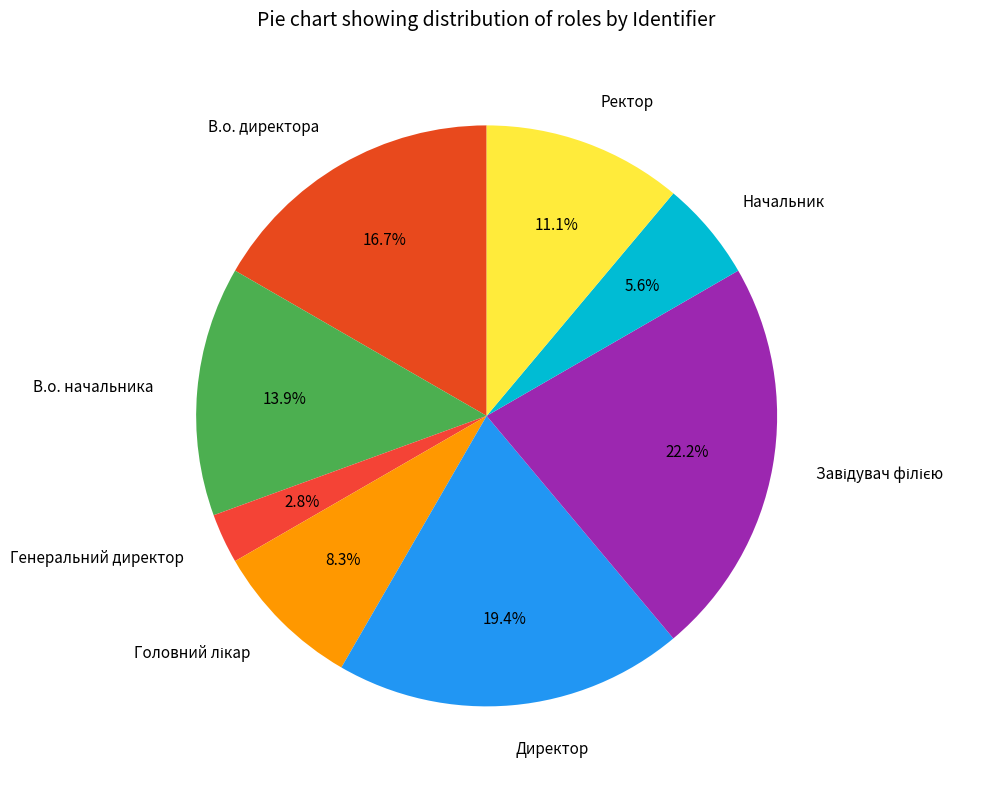

What is the ratio of the value at Ректор to the value at В.о. директора?

0.7